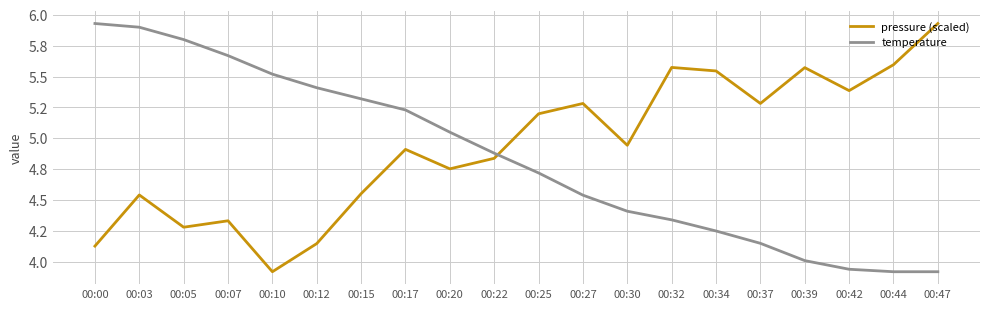

True or false: pressure (scaled) has a value of 5.3 at 00:10.

False